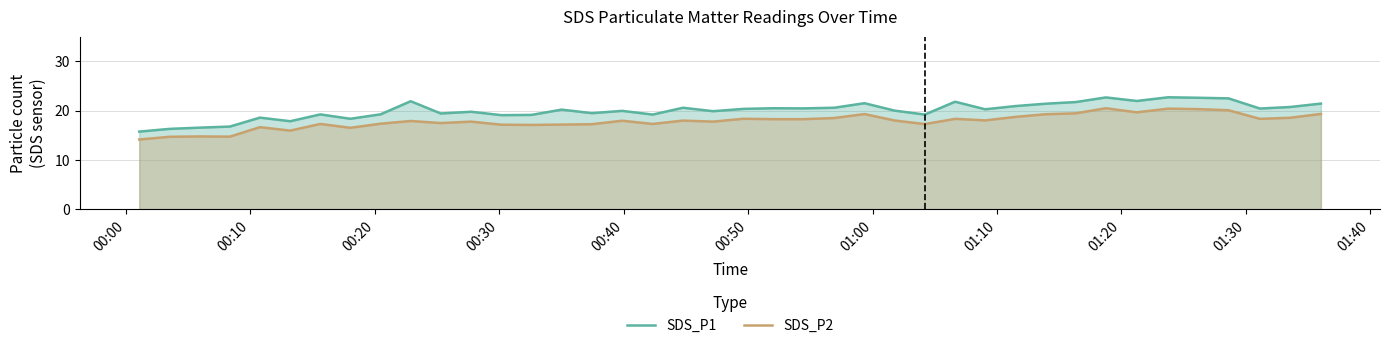

At how many categories does at least one series exceed 17?

36